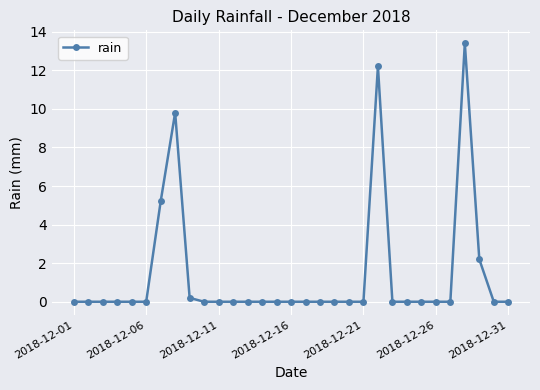

True or false: there are more than 1 points higher than both neighbors.

True